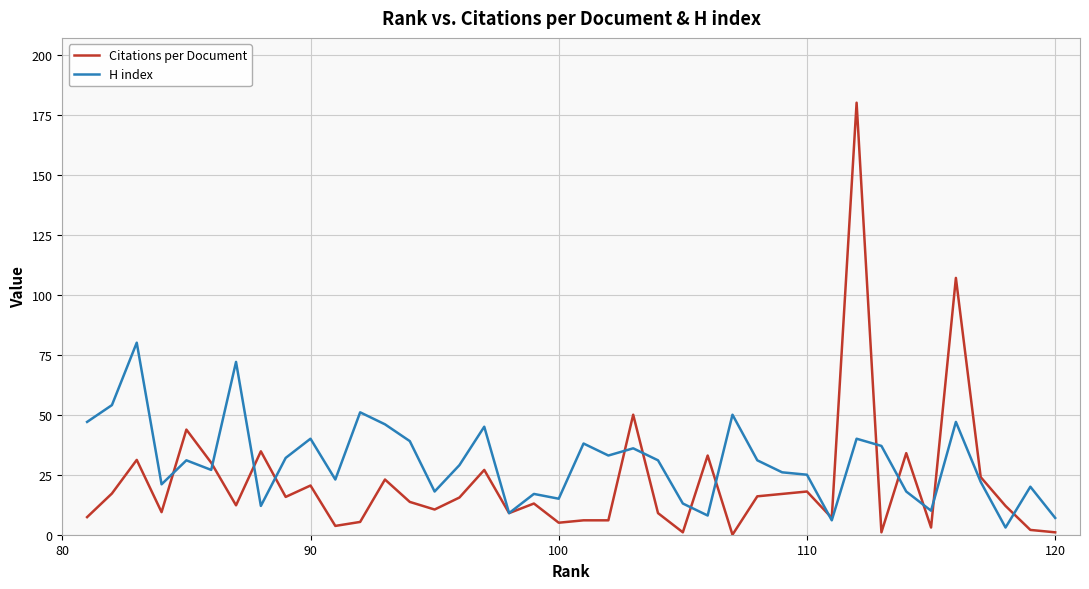

What is the maximum value for Citations per Document?

180.0